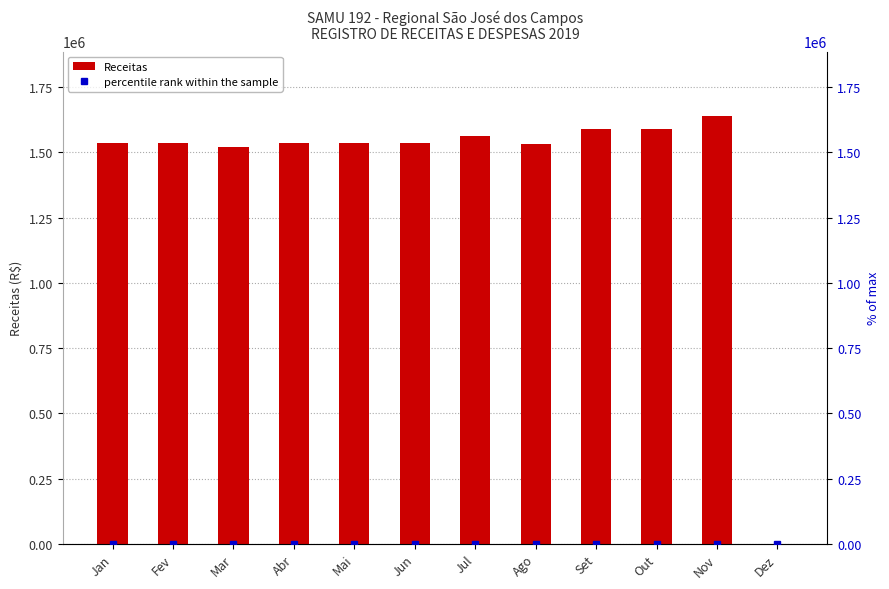

Between Abr and Set, which series saw the biggest shift?

Receitas